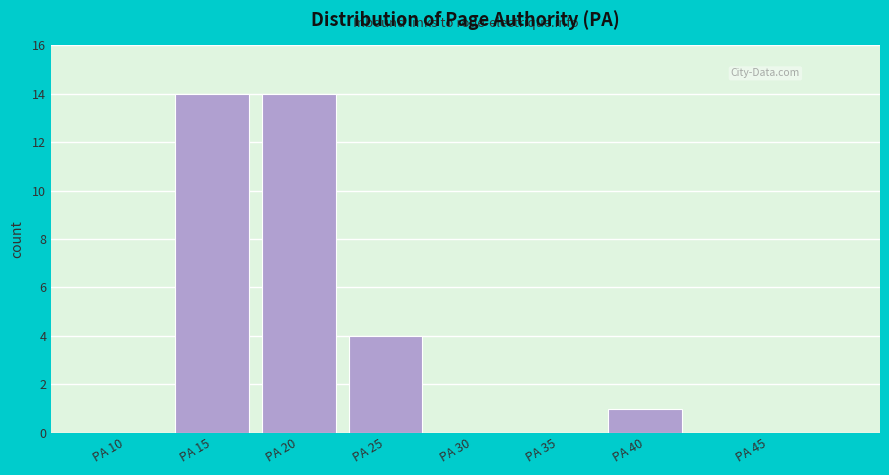

Reading left to right, extract all data points from this chart.

PA 10=0	PA 15=14	PA 20=14	PA 25=4	PA 30=0	PA 35=0	PA 40=1	PA 45=0